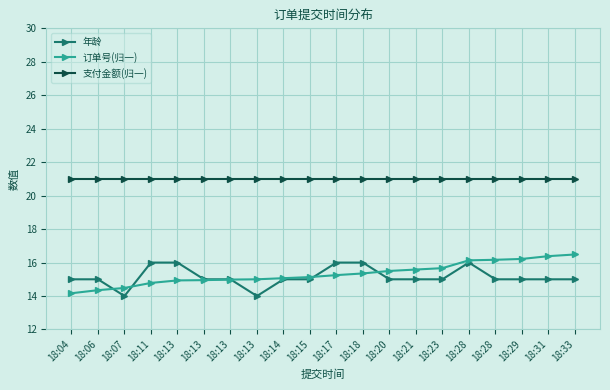

What is the average value of the 订单号(归一) series?

15.3